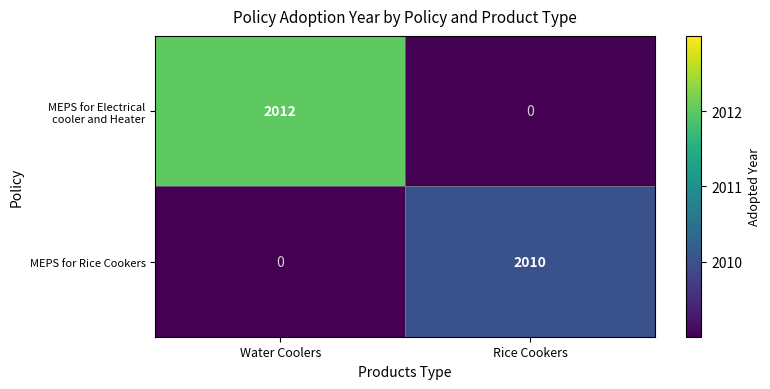

At which category is the sum across all series the highest?

Water Coolers